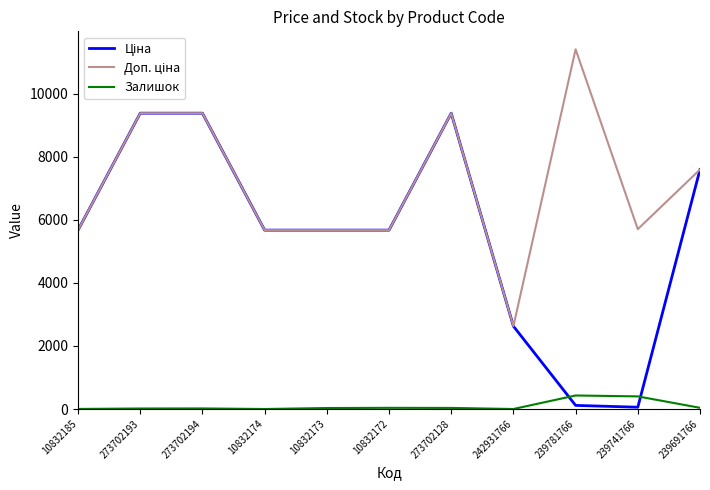

Which label corresponds to the largest value in the chart?

239781766